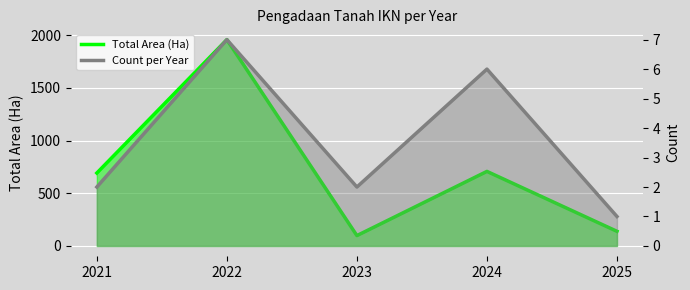

Is it true that Total Area (Ha) equals 3310.0 at 2022?

False